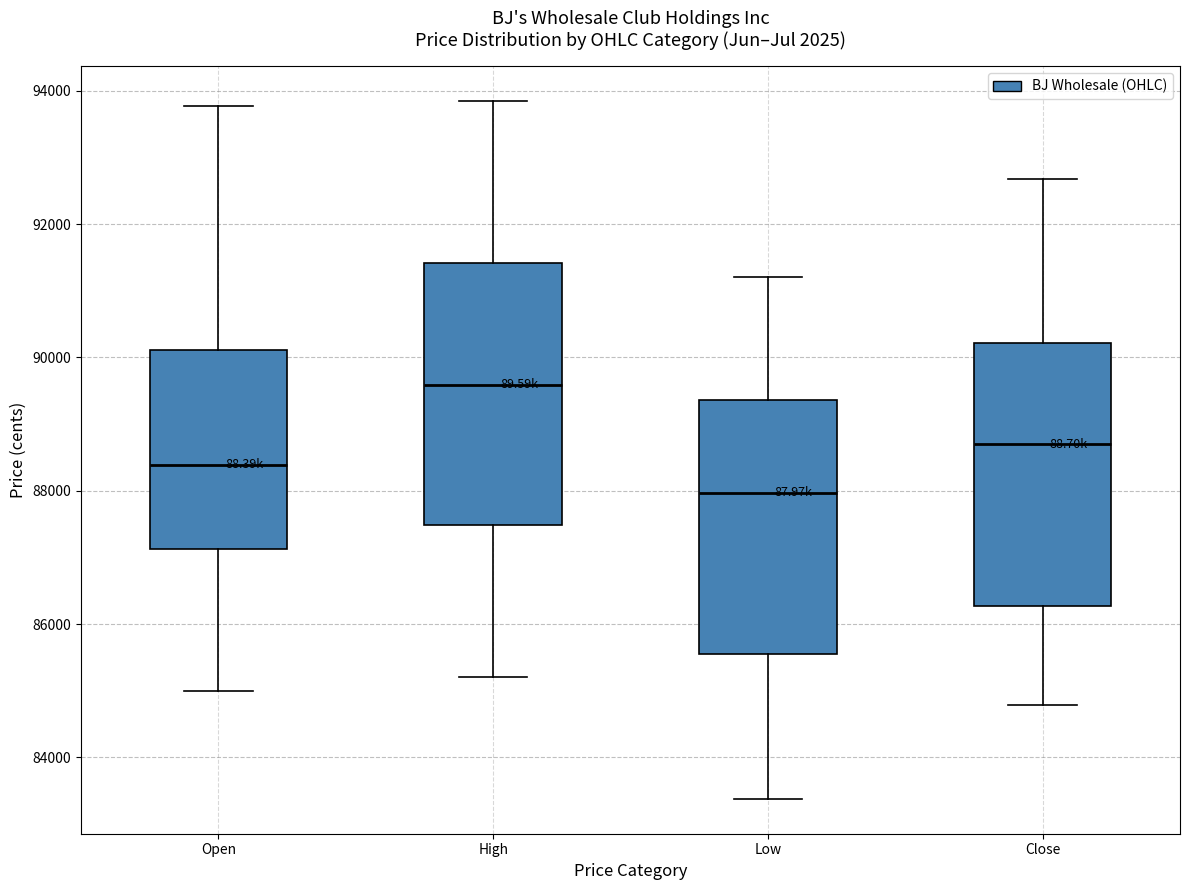

Reading left to right, read every box against the y-axis: the position of its median line, the range the box covers, and the ends of its whiskers. The values are not printed on the chart, so give them approximately, as read against the axis.

Open: median 88400, box 87200 to 90200, whiskers 85000 to 93800
High: median 89600, box 87400 to 91400, whiskers 85200 to 93800
Low: median 88000, box 85600 to 89400, whiskers 83400 to 91200
Close: median 88600, box 86200 to 90200, whiskers 84800 to 92600